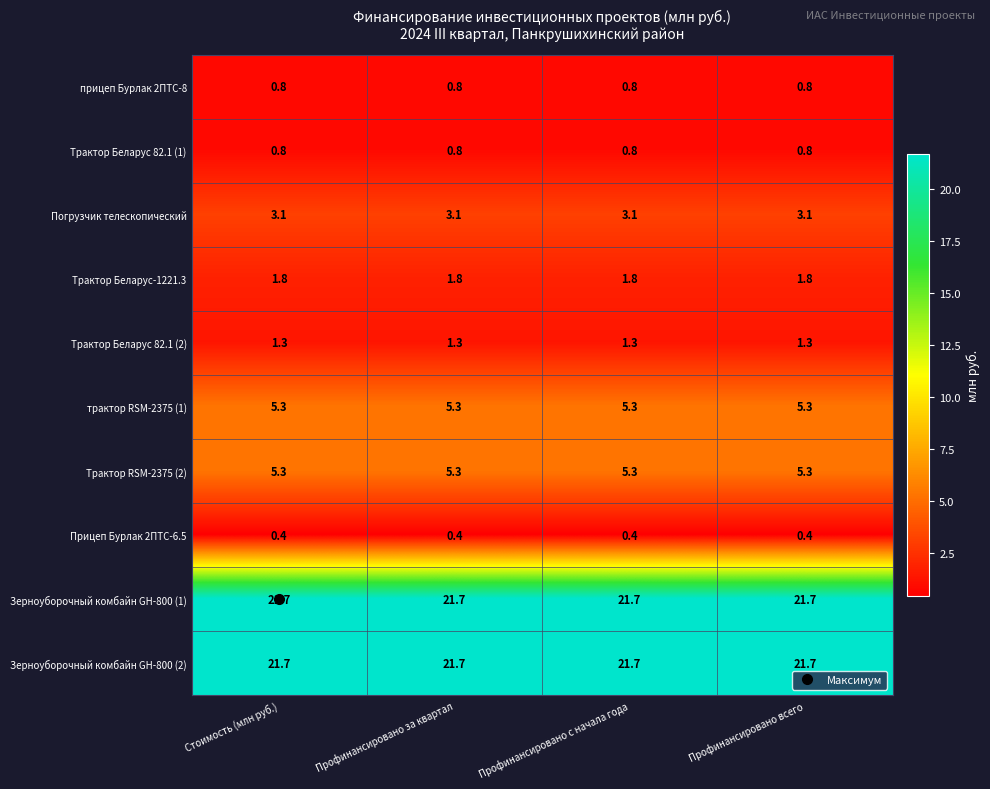

What is the total value across all series at Профинансировано всего?

62.2